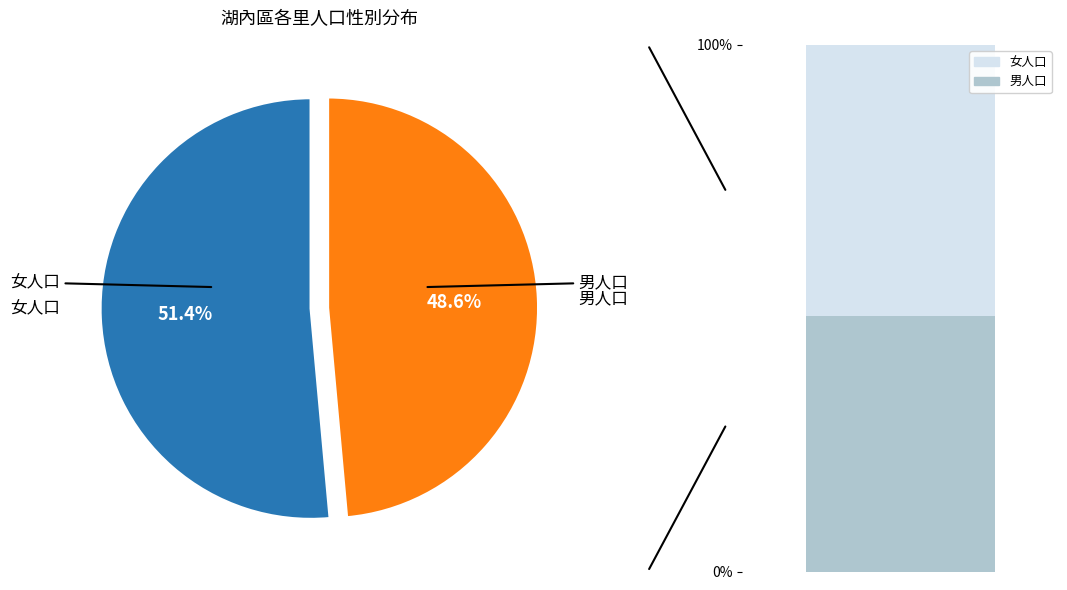

Is 大湖里 the majority of the pie?

No